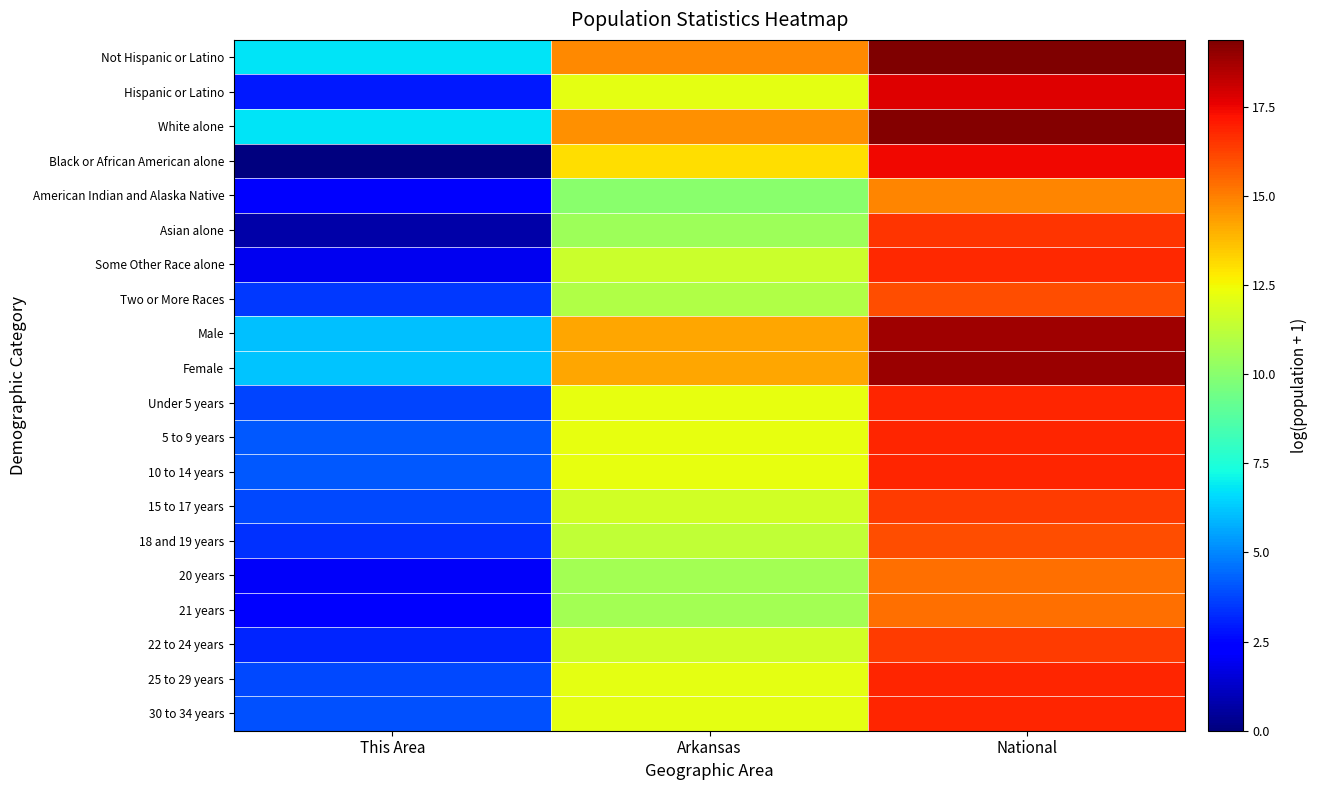

List the series in order of their peak value, highest first.

Not Hispanic or Latino, White alone, Female, Male, Hispanic or Latino, Black or African American alone, 25 to 29 years, 10 to 14 years, 5 to 9 years, Under 5 years, 30 to 34 years, Some Other Race alone, Asian alone, 15 to 17 years, 22 to 24 years, 18 and 19 years, Two or More Races, 20 years, 21 years, American Indian and Alaska Native